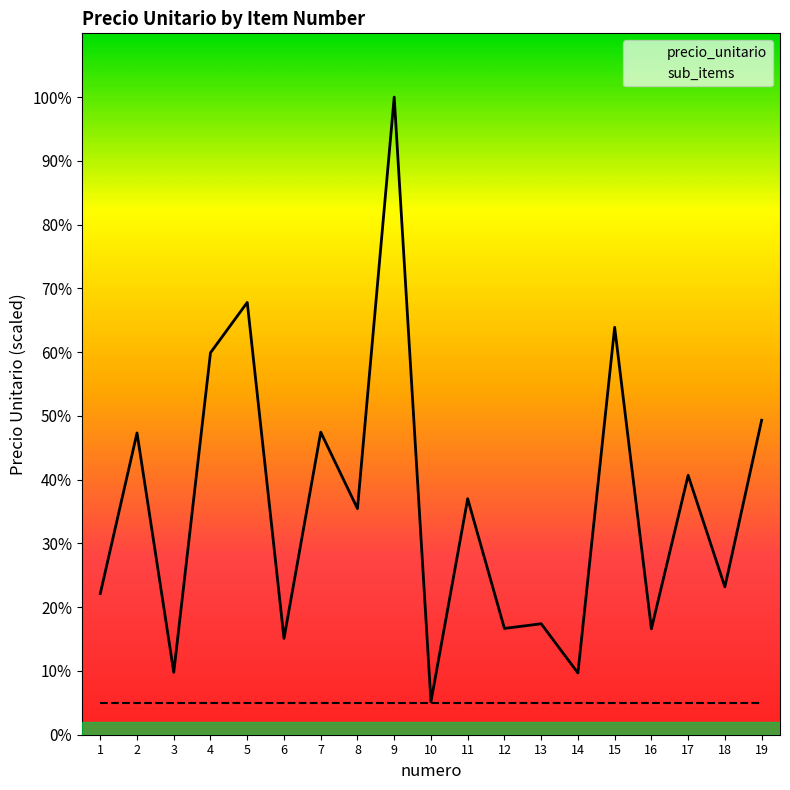

What is the ratio of the value at 6 to the value at 8?

0.4